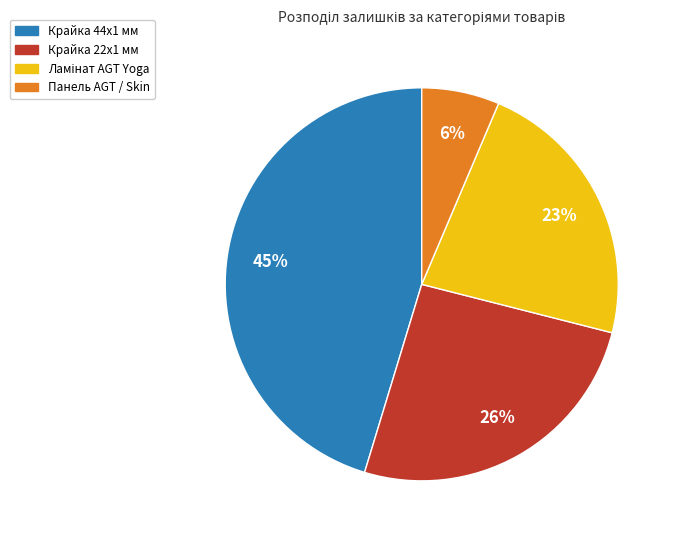

Is there a majority slice in this chart?

No